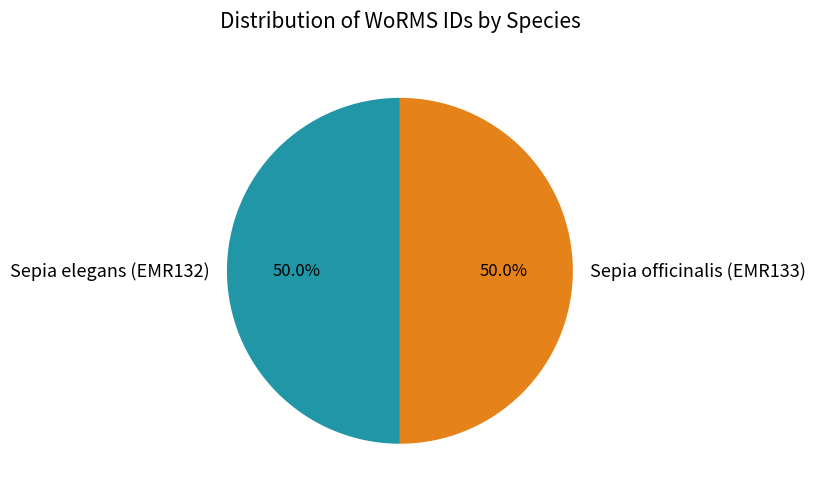

Combined, what portion of the pie is Sepia officinalis (EMR133) and Sepia elegans (EMR132)?

100.0%